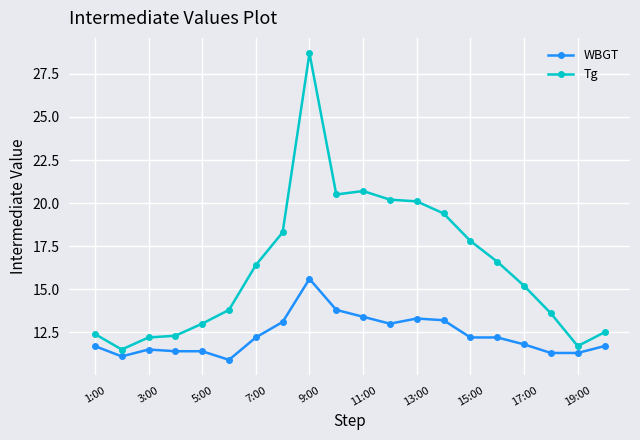

At how many categories does at least one series exceed 14?

11